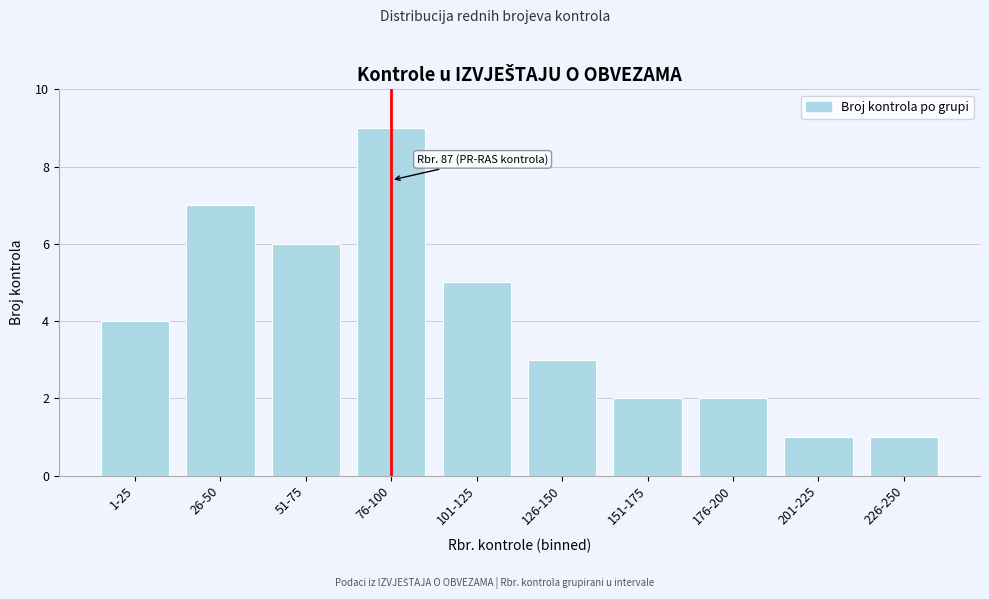

Reading right to left, transcribe all the data shown in this chart.

226-250=1	201-225=1	176-200=2	151-175=2	126-150=3	101-125=5	76-100=9	51-75=6	26-50=7	1-25=4